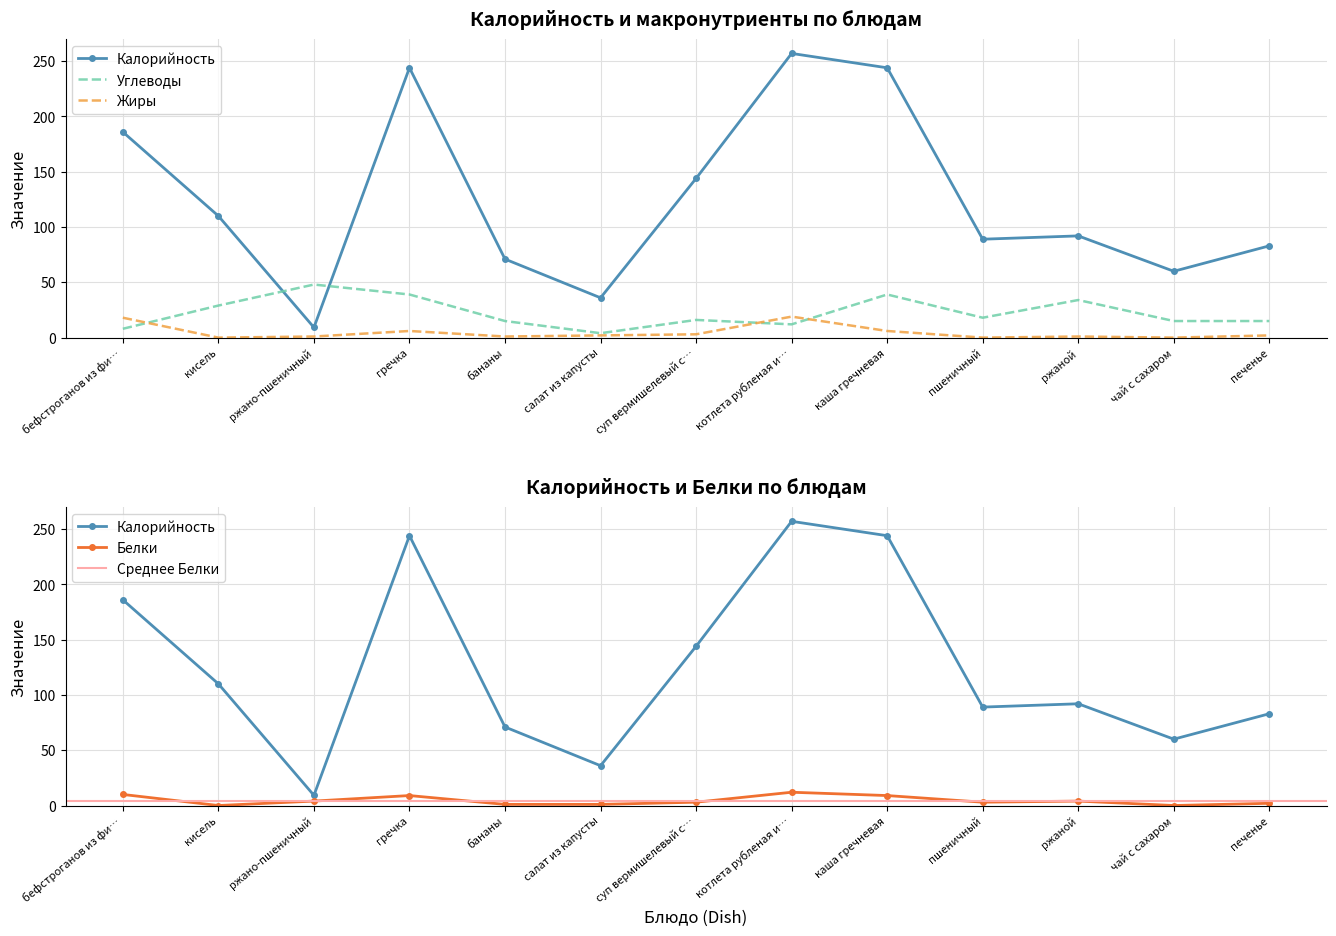

Between гречка and каша гречневая, which series saw the biggest shift?

Калорийность